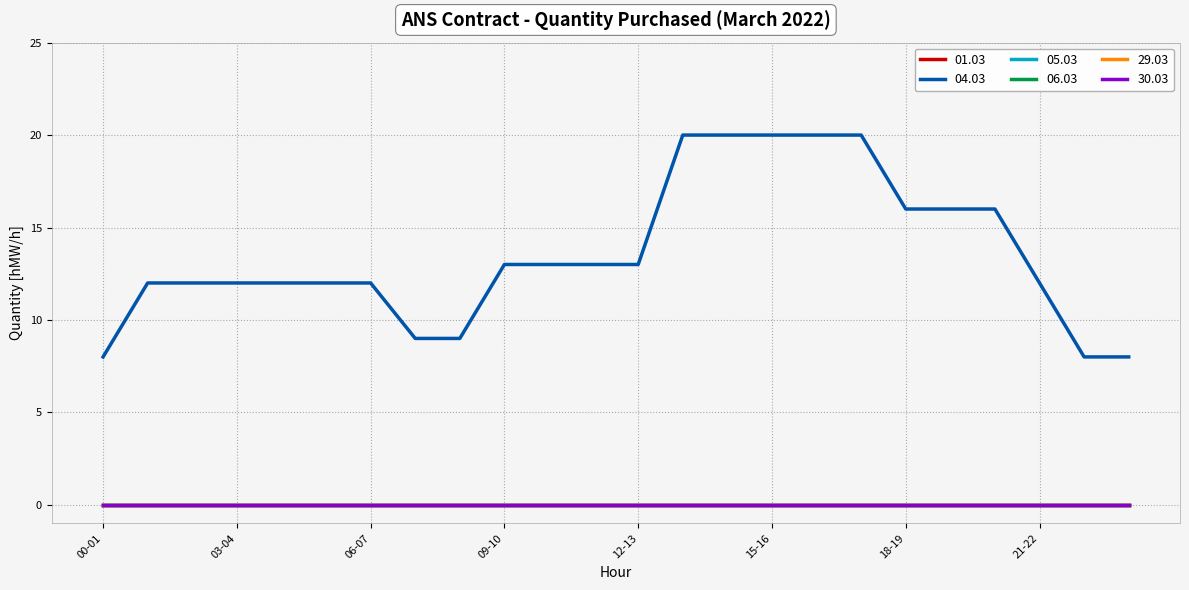

What is the label of the 22nd point from the right?

02-03